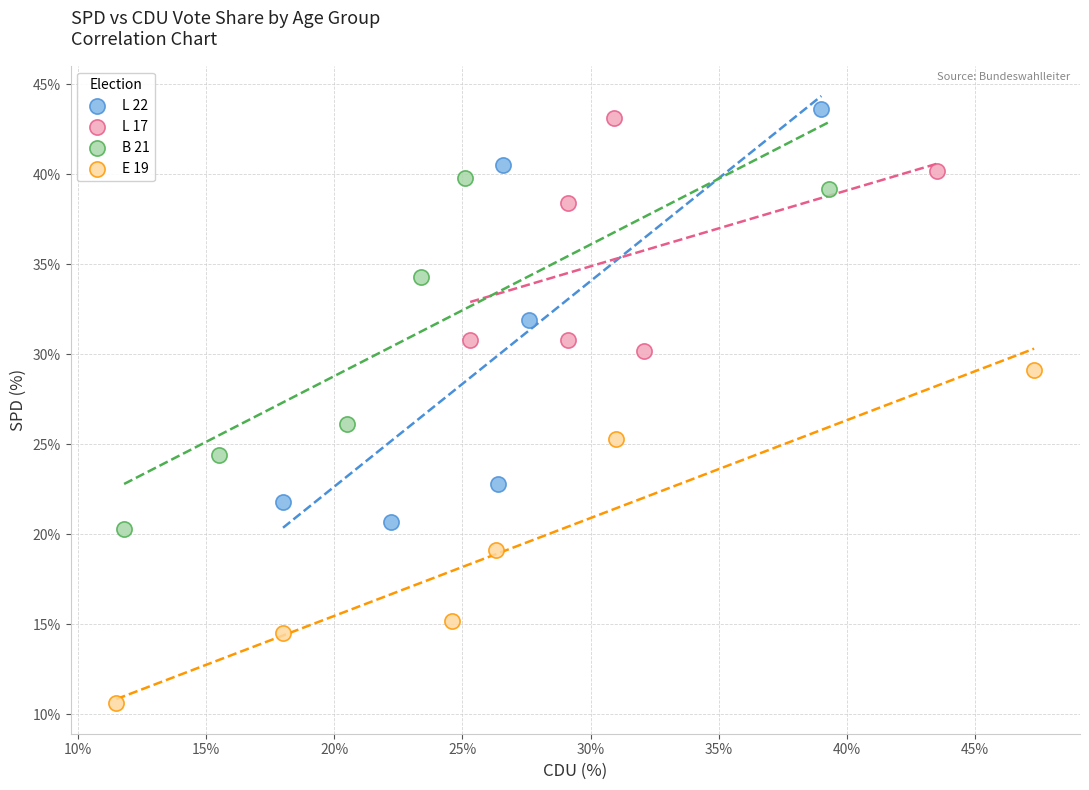

Which series reaches the maximum Y coordinate?

L 22